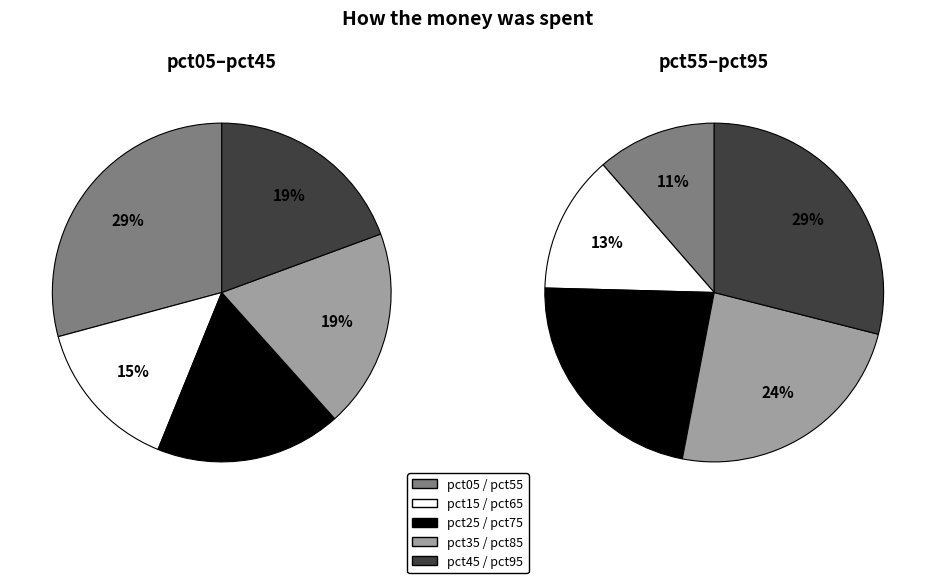

What is the smallest slice in the pie chart?

pct15